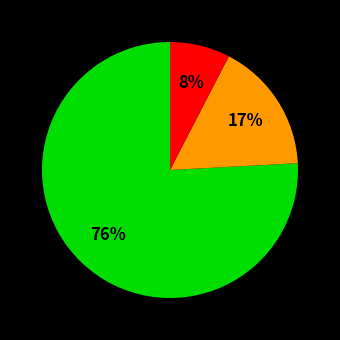

Is there any slice that represents more than half of the pie?

Yes